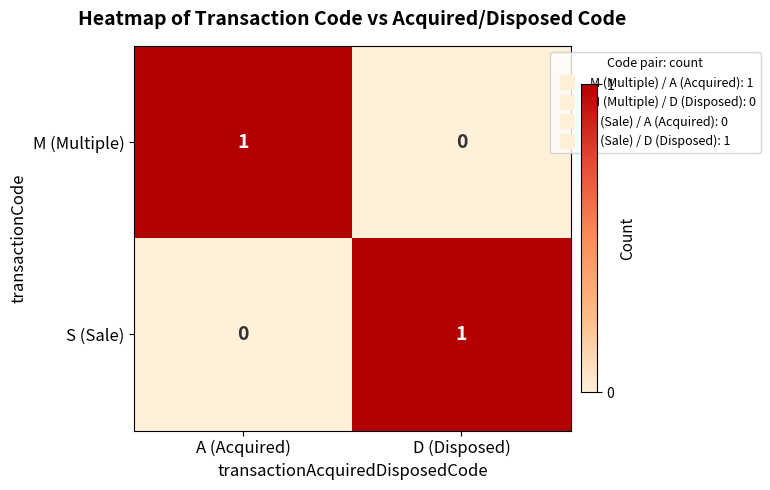

At D (Disposed), list the series in order from largest to smallest.

S (Sale), M (Multiple)